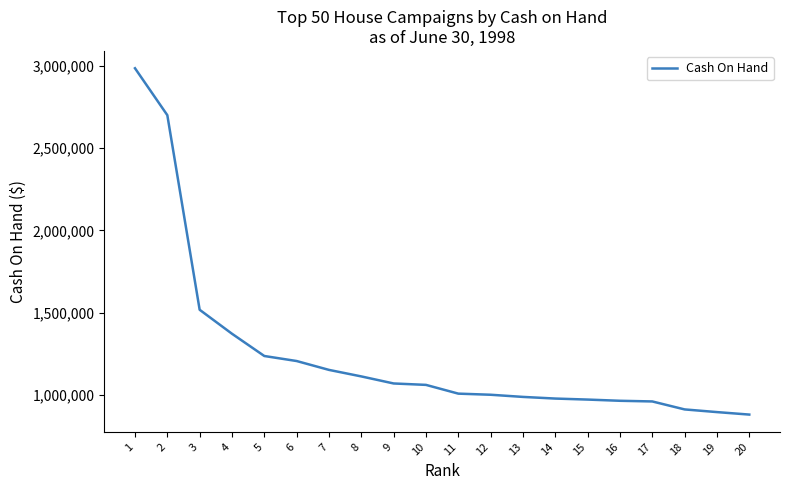

What is the ratio of the value at 15 to the value at 20?

1.1